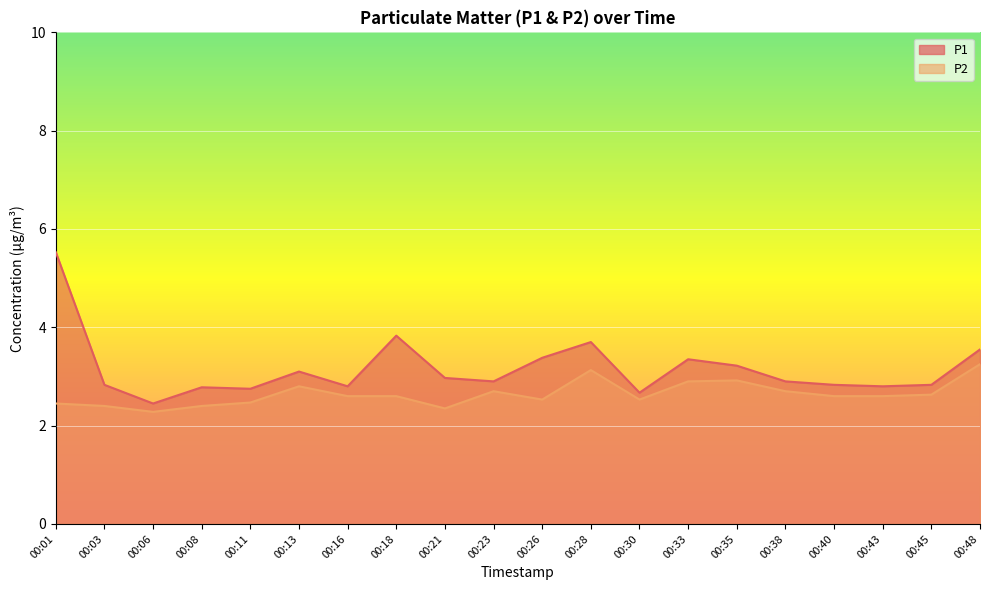

What is the difference between the second highest and second lowest values in the P2 series?

0.8